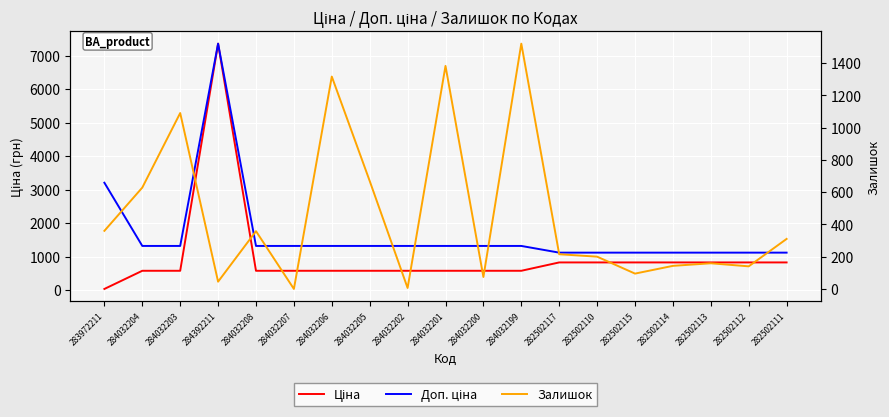

True or false: Доп. ціна has more than 1 points higher than both neighbors.

False